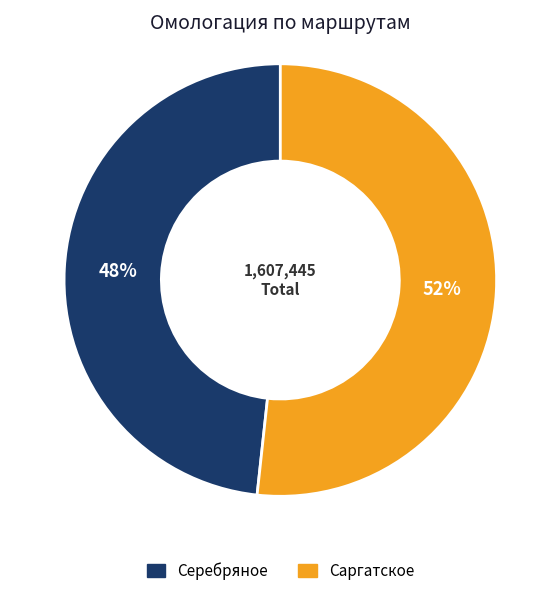

Do Серебряное and Саргатское together represent more than half of the pie?

Yes